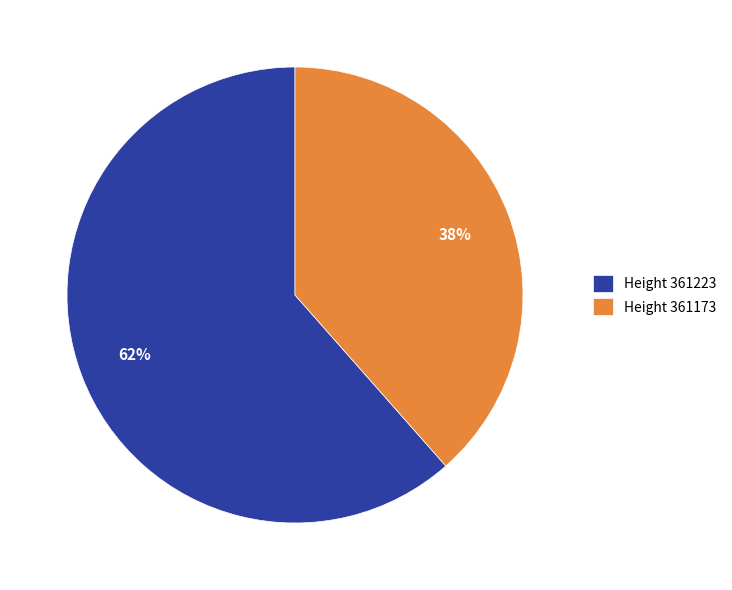

How many slices are in this pie chart?

2